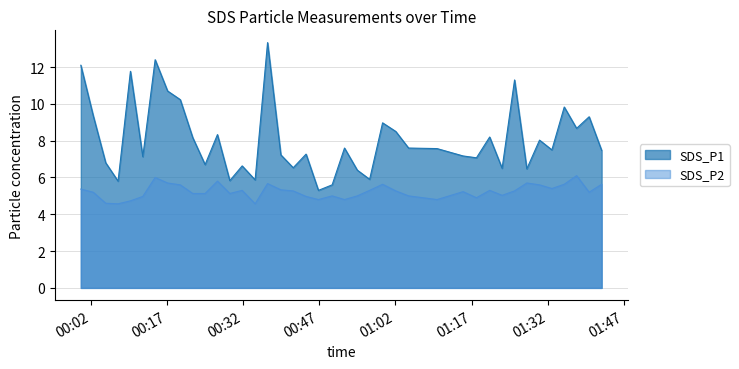

Reading left to right, extract all data points from this chart.

SDS_P1: 12.1	9.4	6.8	5.8	11.8	7.1	12.4	10.7	10.2	8.2	6.7	8.3	5.8	6.6	5.9	13.3	7.2	6.5	7.3	5.3	5.6	7.6	6.4	5.9	9.0	8.5	7.6	7.6	7.2	7.1	8.2	6.5	11.3	6.5	8.0	7.5	9.8	8.7	9.3	7.5
SDS_P2: 5.4	5.2	4.6	4.6	4.7	5.0	6.0	5.7	5.6	5.1	5.1	5.8	5.1	5.3	4.6	5.7	5.3	5.3	5.0	4.8	5.0	4.8	5.0	5.3	5.6	5.3	5.0	4.8	5.2	4.9	5.3	5.0	5.3	5.7	5.6	5.4	5.6	6.1	5.2	5.6